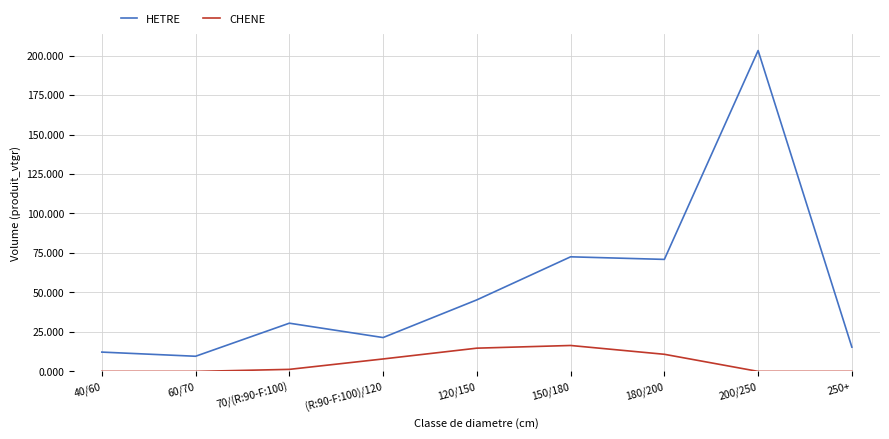

How many values in the HETRE series exceed 30?

5